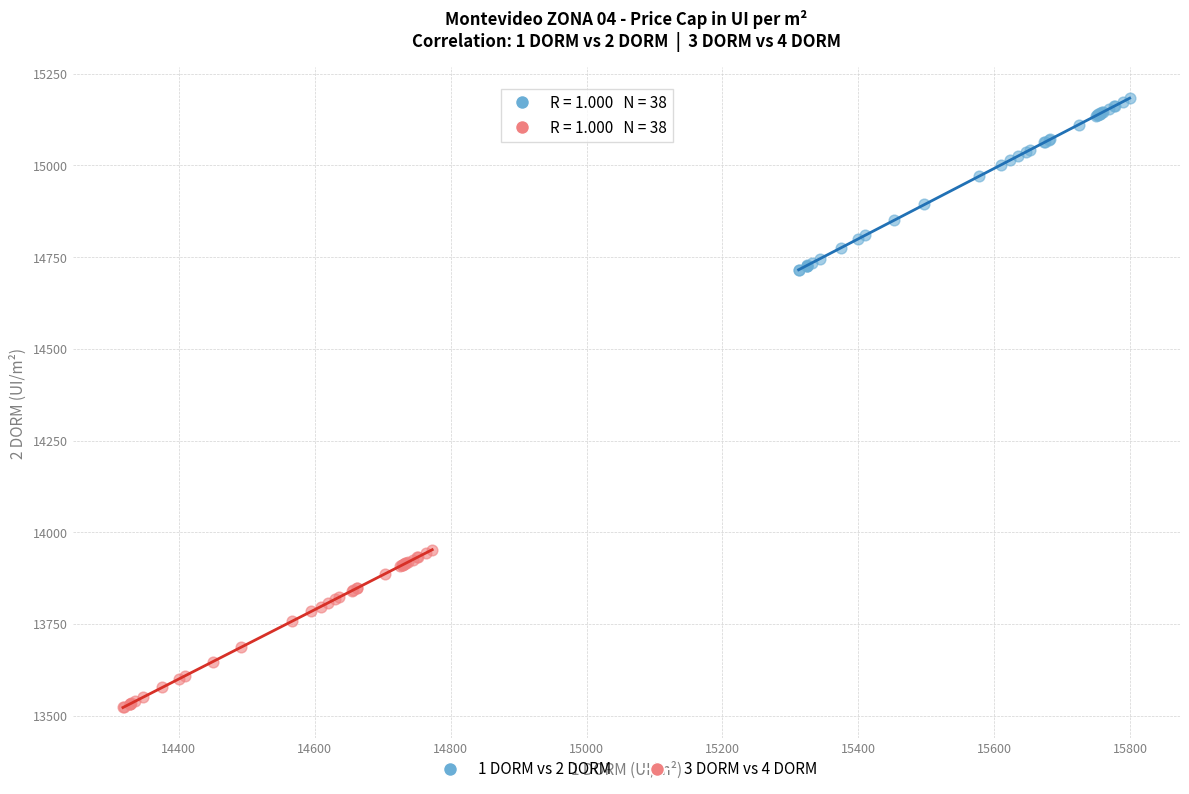

What are all the series names shown in the legend?

1 DORM vs 2 DORM, 3 DORM vs 4 DORM